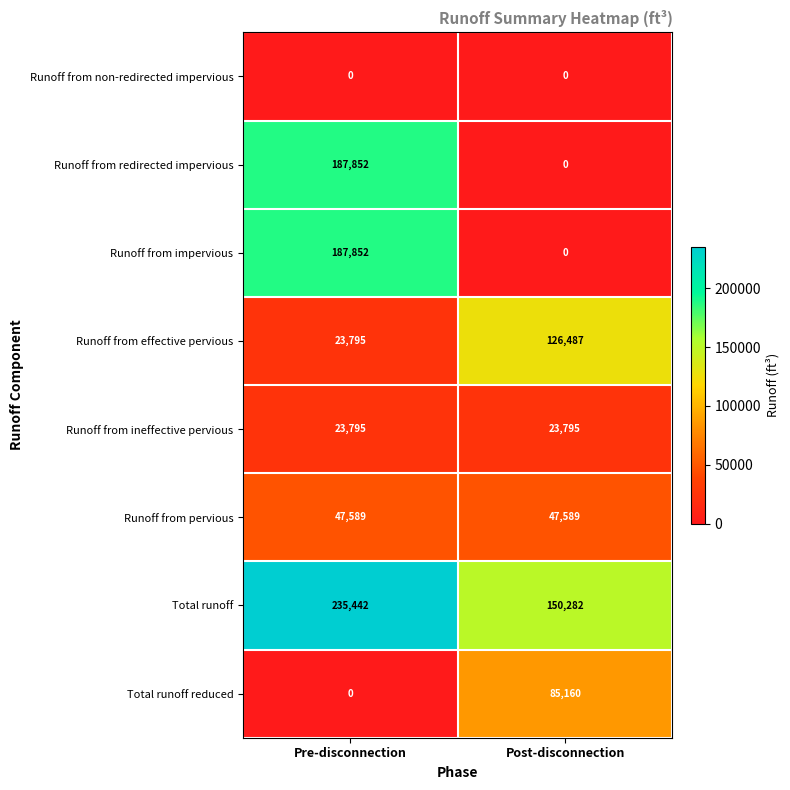

What is the maximum value shown in the chart?

235442